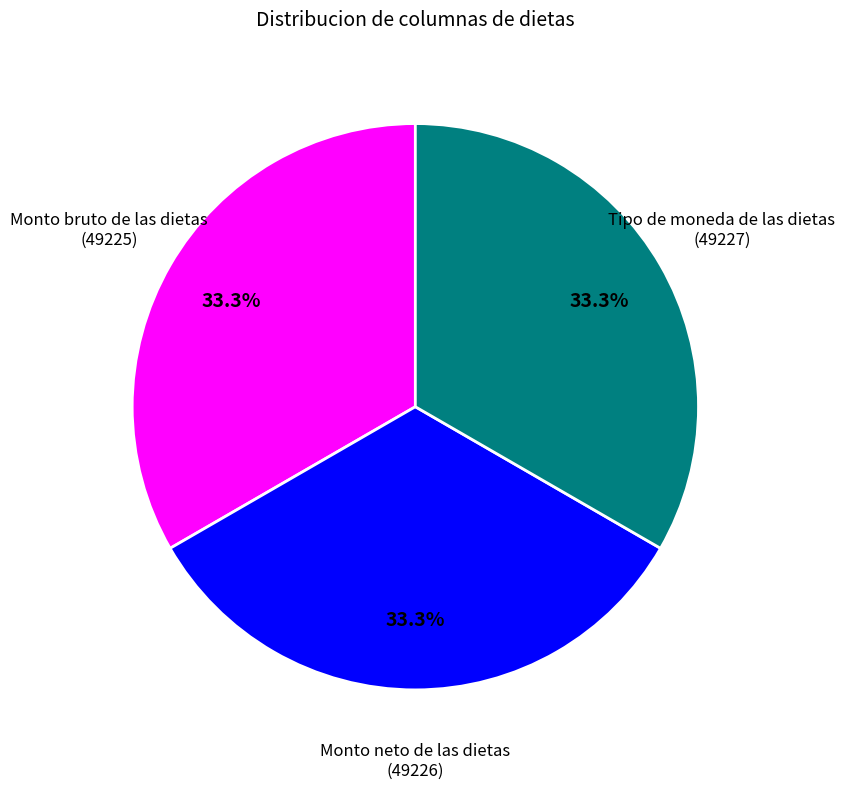

What percentage do Tipo de moneda de las dietas and Monto neto de las dietas together represent?

66.7%